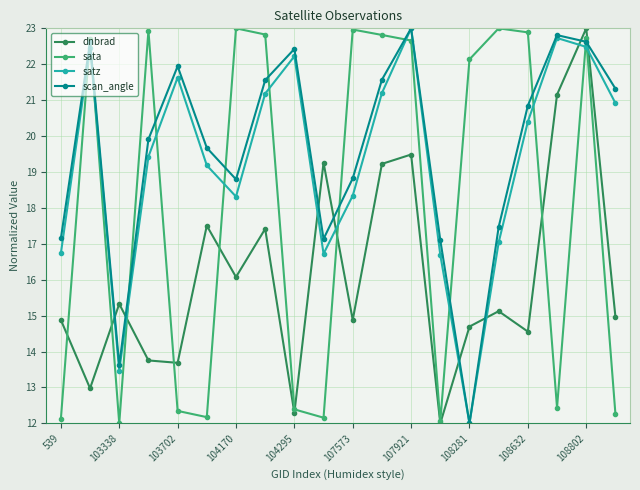

What is the maximum value for dnbrad?

23.0